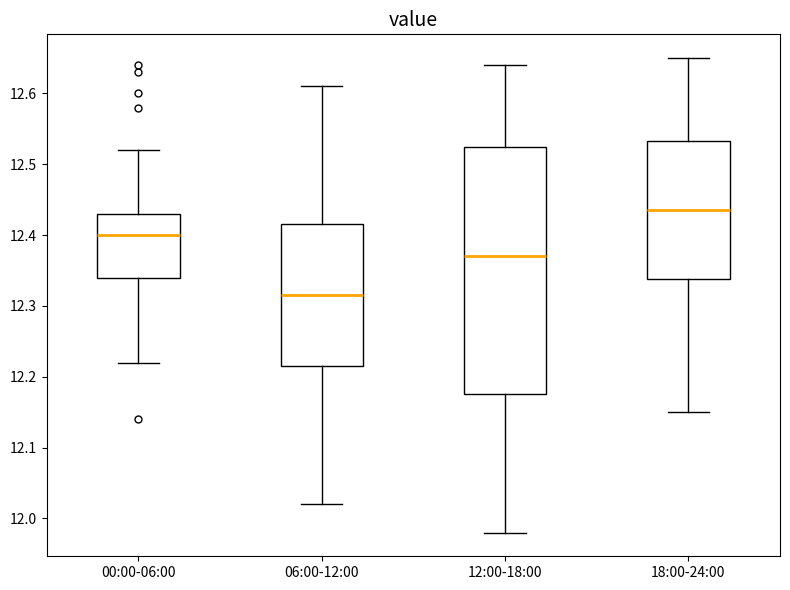

Which box has the highest median line?

18:00-24:00